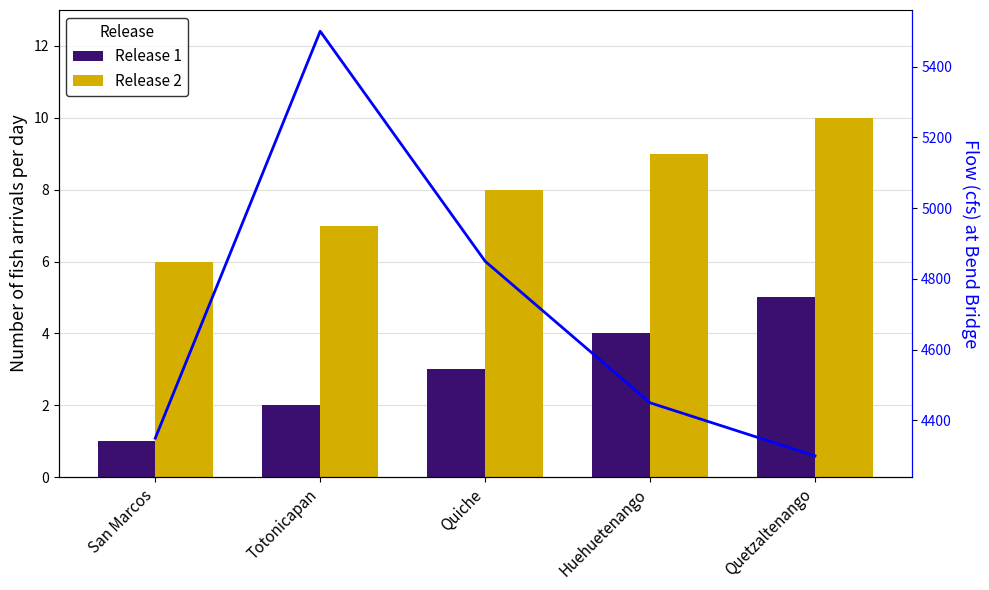

Count the number of data series in this chart.

3